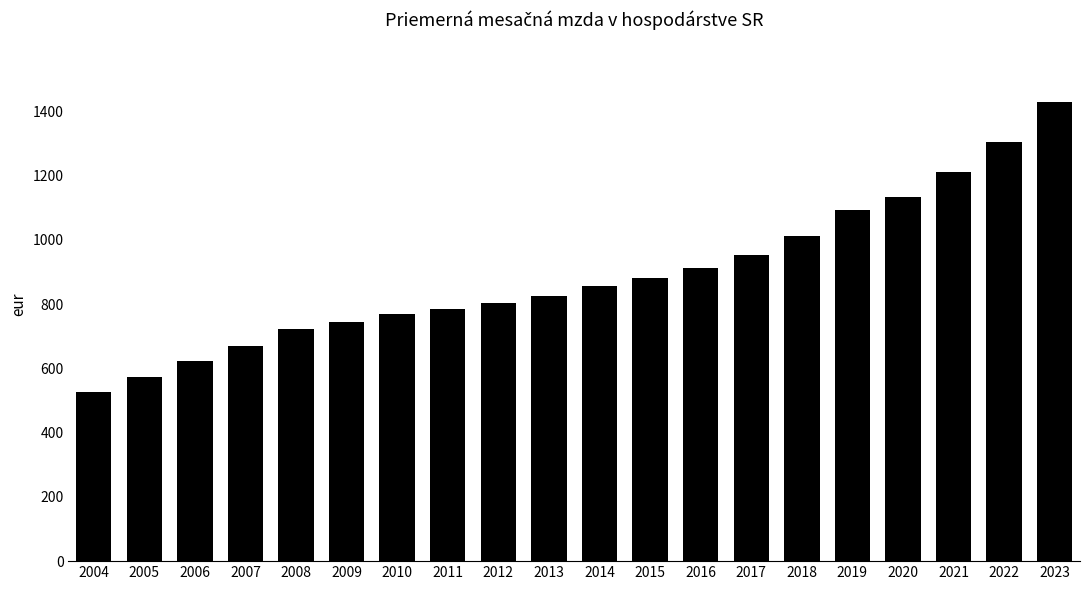

What value does the data have at 2013?

824.0